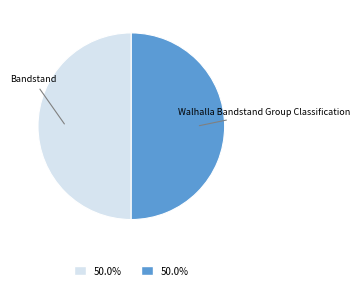

Approximately how many times larger is the value at Walhalla Bandstand Group Classification compared to Bandstand?

1.0